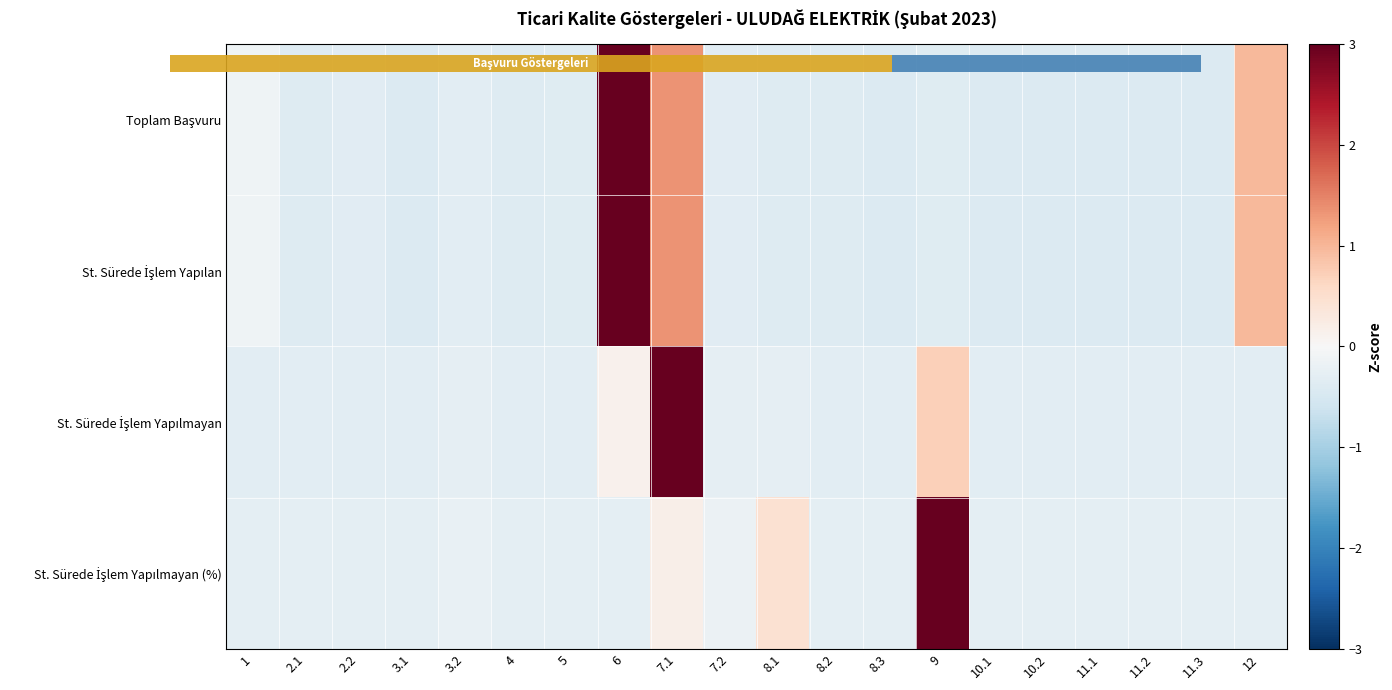

What is the smallest value displayed?

-0.4